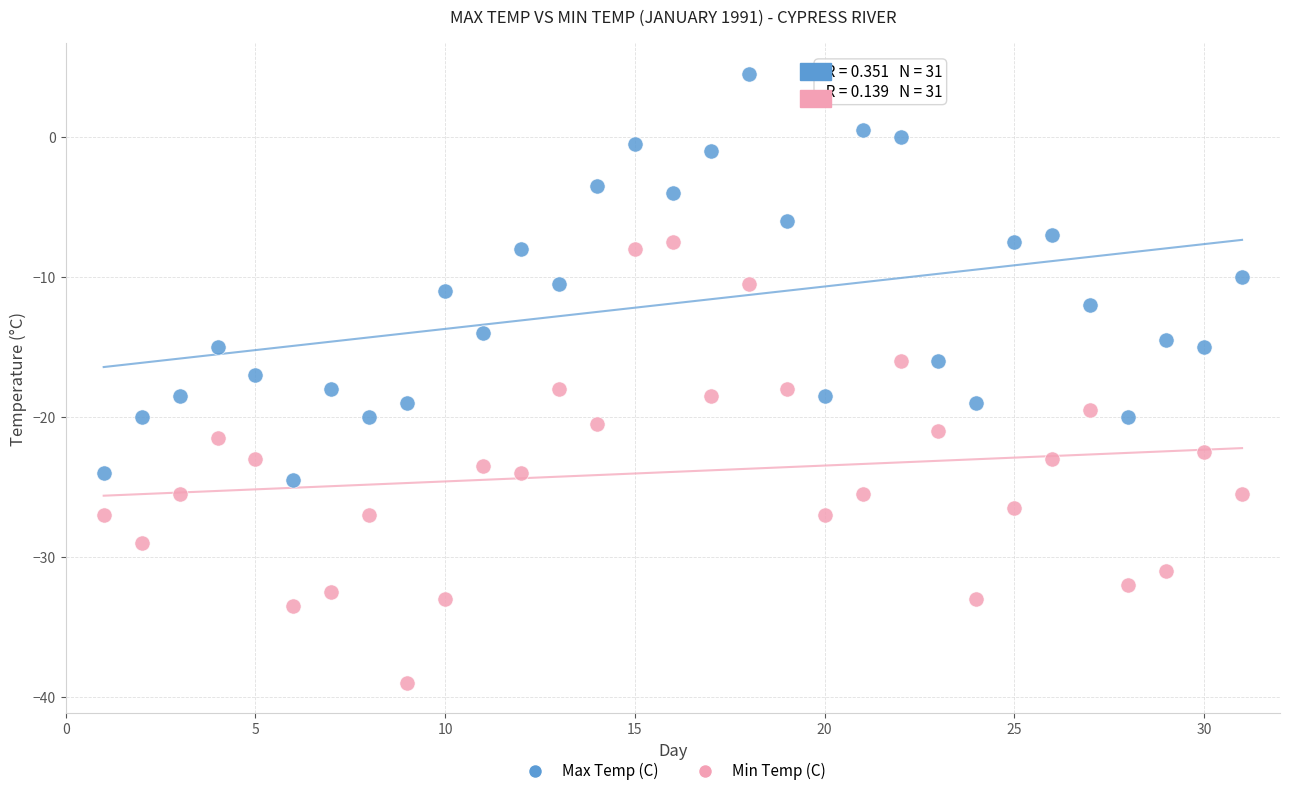

Which series has the widest spread of Y values?

Min Temp (C)